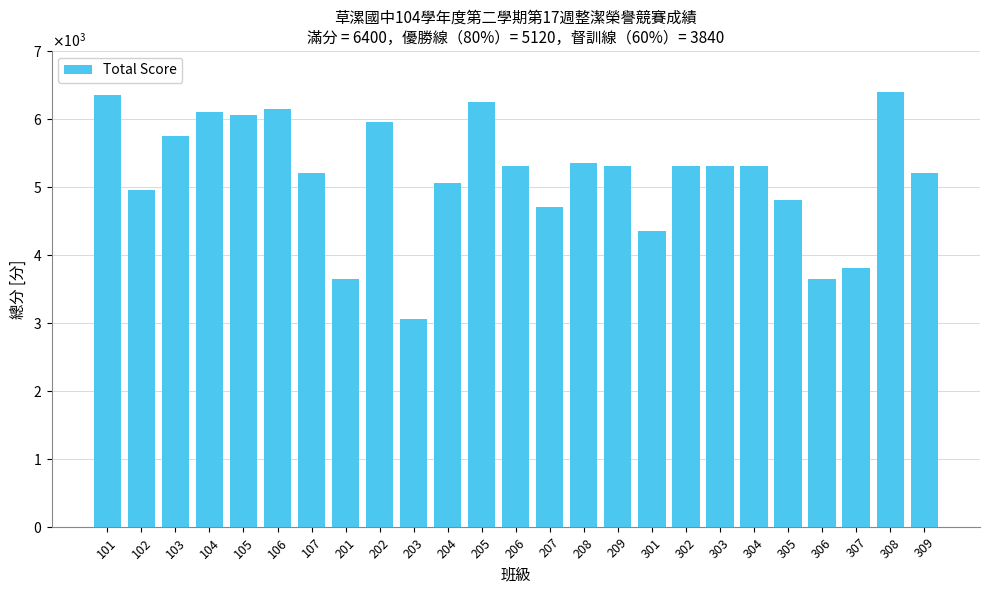

Approximately how many times larger is the value at 203 compared to 103?

0.5